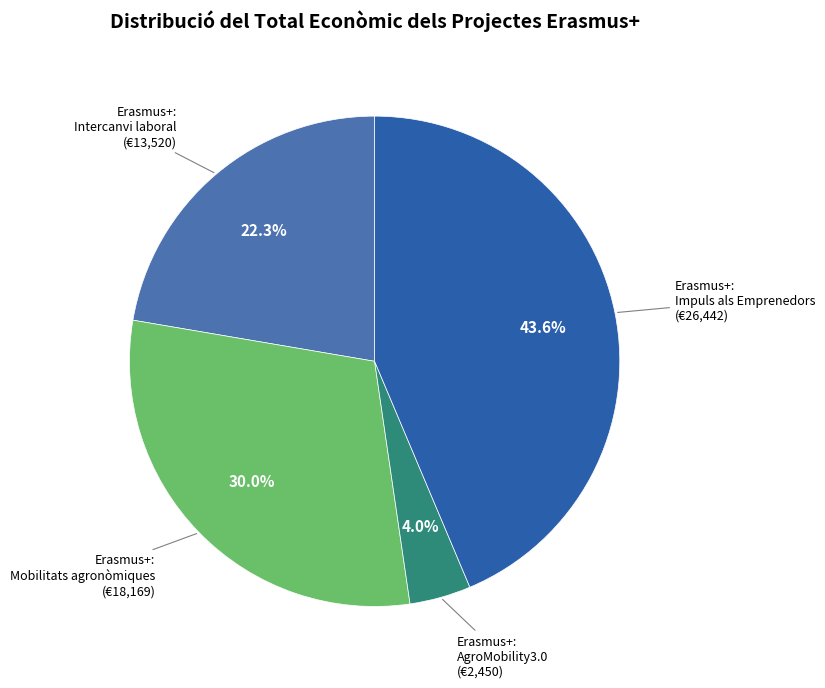

Count the number of slices in the pie.

4